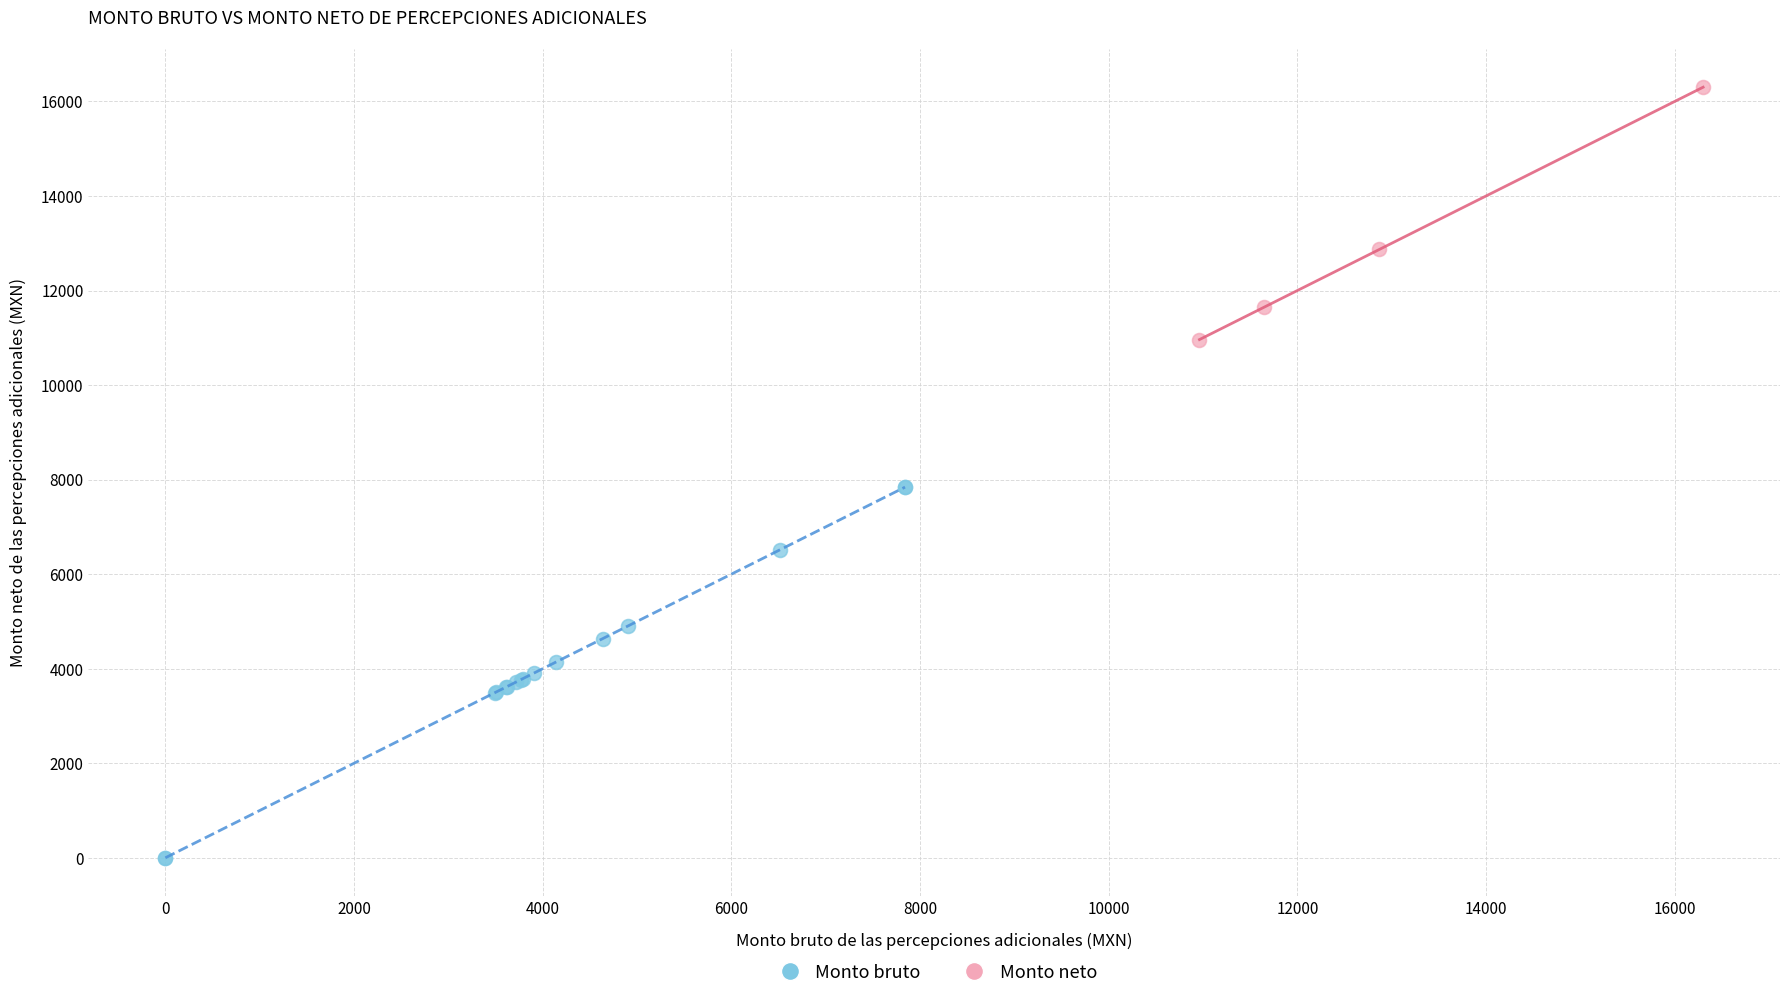

Which series contains the highest Y value?

Monto neto